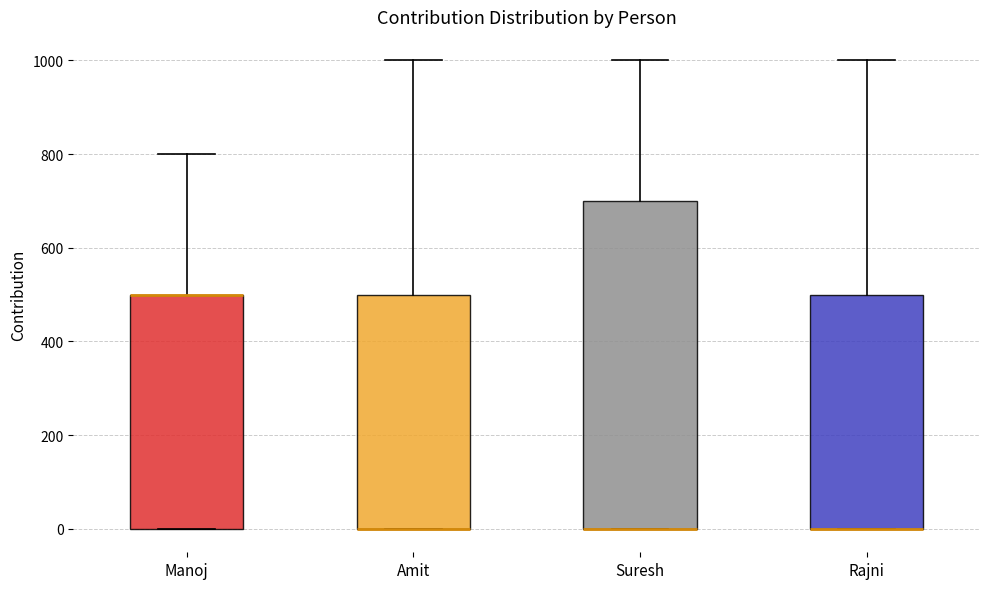

Reading left to right, transcribe this box plot: for each box, give where its median line is, the range the box spans, and where its two whiskers end, as read against the y-axis. The values are not printed on the chart, so give them approximately, as read against the axis.

Manoj: median 500 (drawn on the box's upper edge), box 0 to 500, whiskers 0 to 800
Amit: median 0 (drawn on the box's lower edge), box 0 to 500, whiskers 0 to 1000
Suresh: median 0 (drawn on the box's lower edge), box 0 to 700, whiskers 0 to 1000
Rajni: median 0 (drawn on the box's lower edge), box 0 to 500, whiskers 0 to 1000